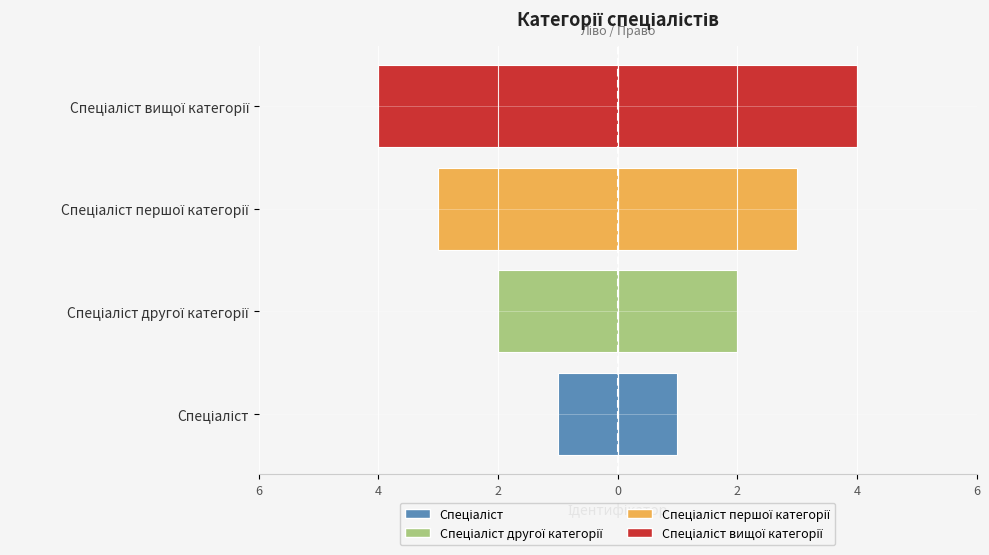

Does the chart contain stacked bars?

No